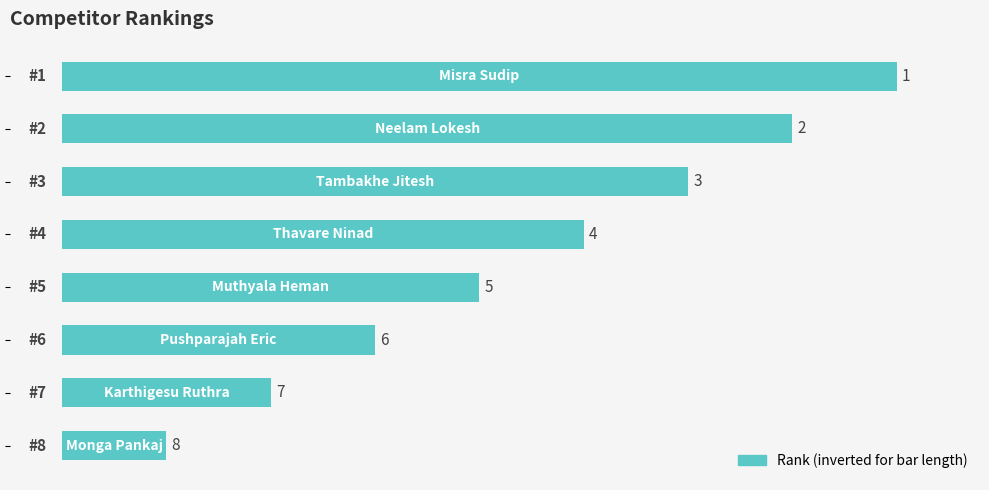

Count the values in the range 3 to 7.

5